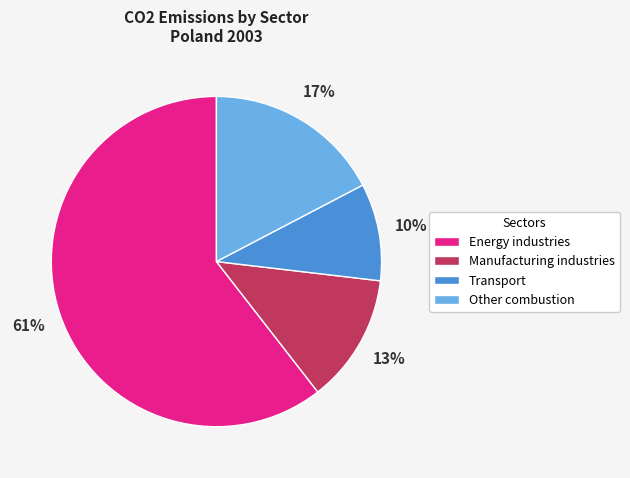

Between Manufacturing industries and Other combustion, which is larger?

Other combustion